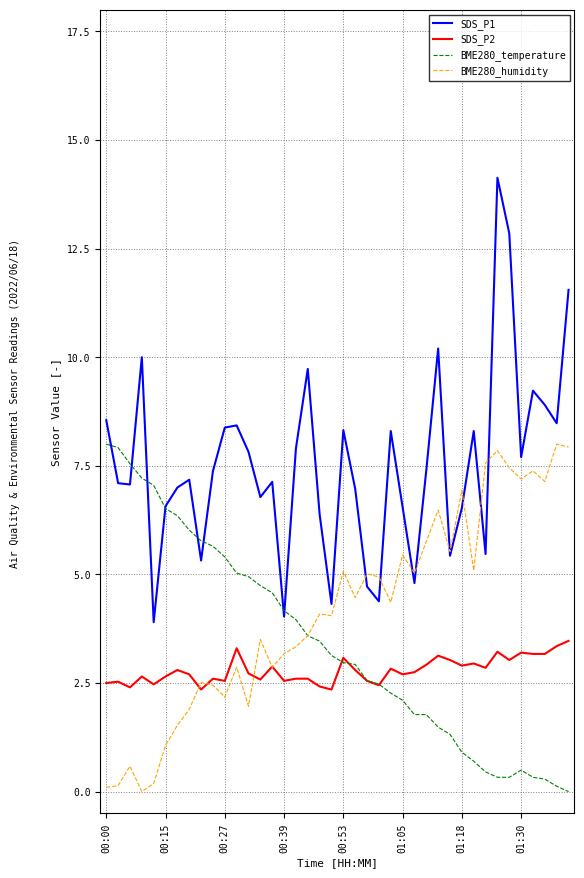

Which series has the largest total across all categories?

SDS_P1